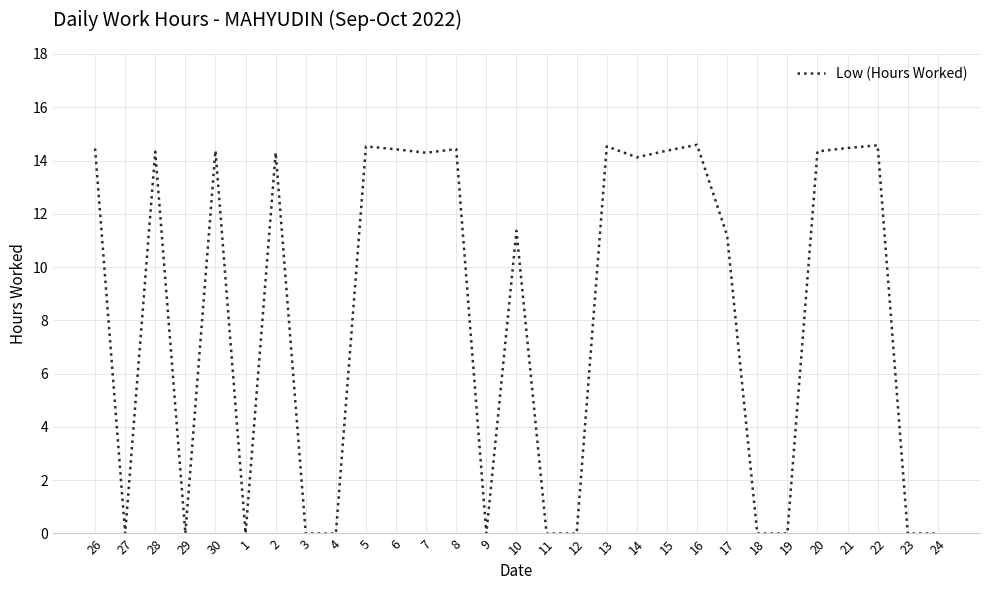

What is the maximum value shown in the chart?

14.6